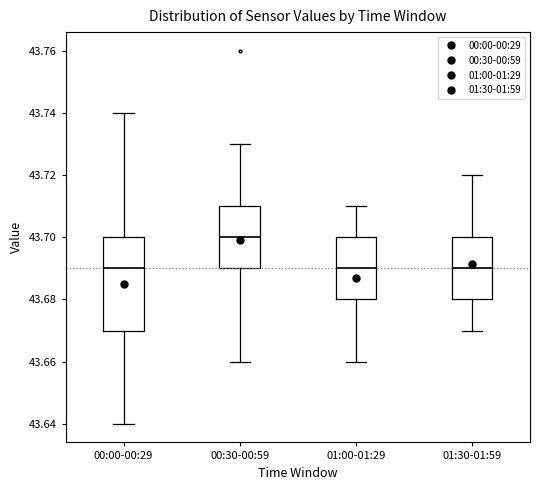

Reading left to right, read every box against the y-axis: the position of its median line, the range the box covers, and the ends of its whiskers. The values are not printed on the chart, so give them approximately, as read against the axis.

00:00-00:29: median 43.69, box 43.67 to 43.70, whiskers 43.64 to 43.74
00:30-00:59: median 43.70, box 43.69 to 43.71, whiskers 43.66 to 43.73
01:00-01:29: median 43.69, box 43.68 to 43.70, whiskers 43.66 to 43.71
01:30-01:59: median 43.69, box 43.68 to 43.70, whiskers 43.67 to 43.72